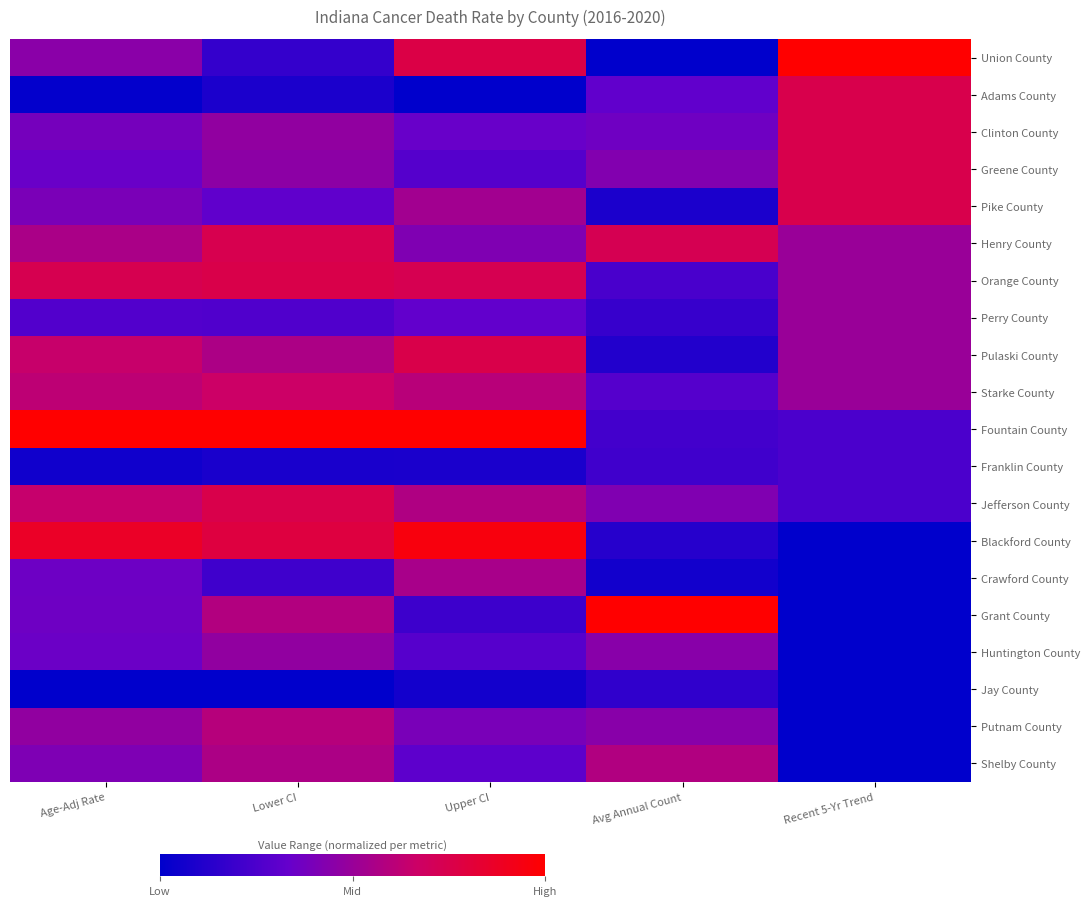

At how many categories does at least one series exceed 0?

5